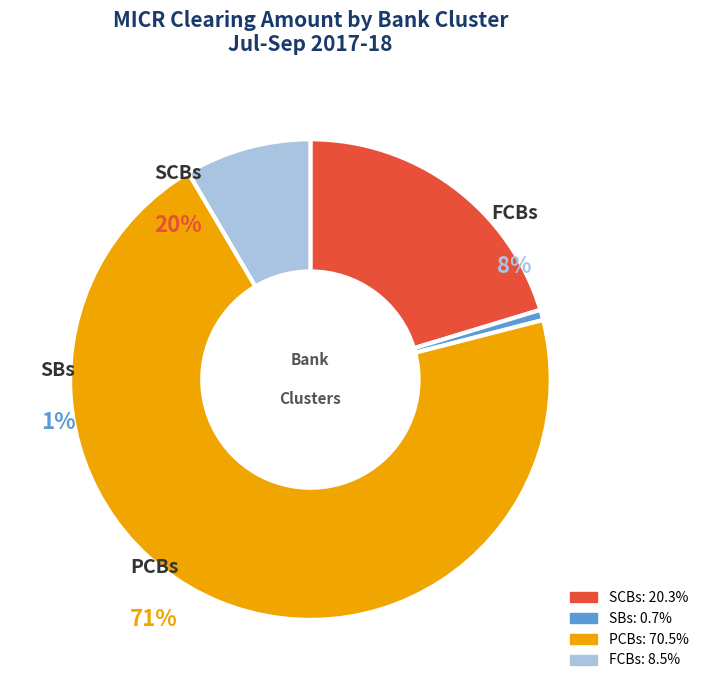

Is there any slice that represents more than half of the pie?

Yes